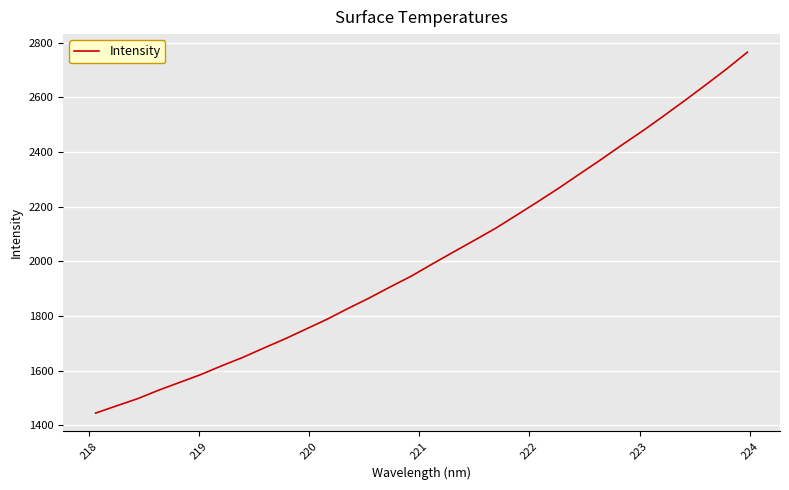

Is this an area chart (filled region under the line)?

No